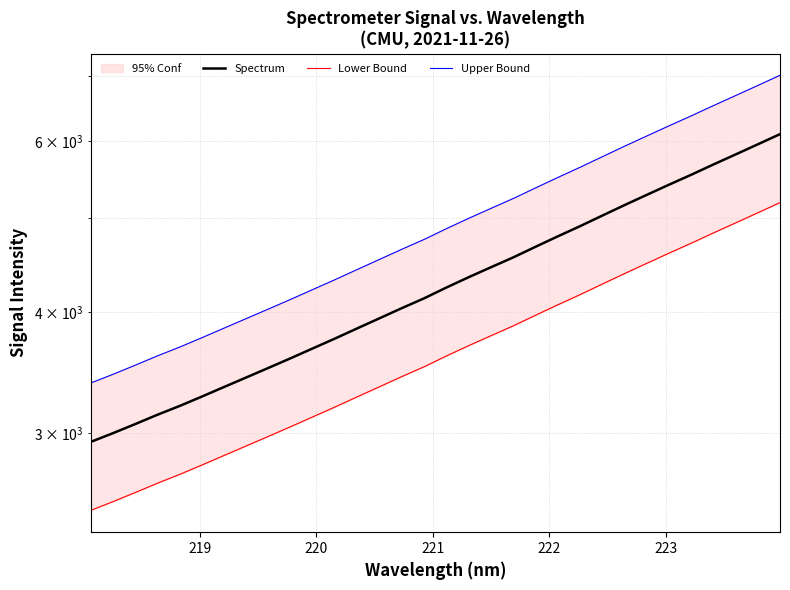

What are all the series names shown in the legend?

Spectrum, Lower Bound, Upper Bound